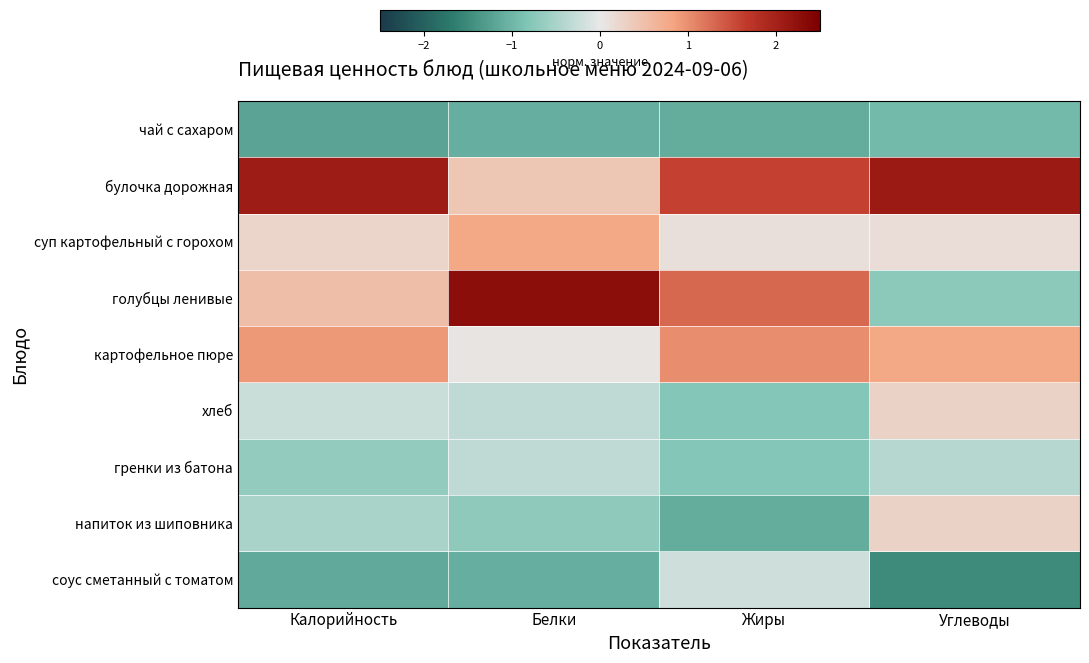

Reading left to right, list all the values displayed in this chart.

чай с сахаром: Калорийность=-1.2	Белки=-1.1	Жиры=-1.1	Углеводы=-0.9
булочка дорожная: Калорийность=2.1	Белки=0.4	Жиры=1.6	Углеводы=2.1
суп картофельный с горохом: Калорийность=0.2	Белки=0.8	Жиры=0.1	Углеводы=0.1
голубцы ленивые: Калорийность=0.5	Белки=2.3	Жиры=1.3	Углеводы=-0.7
картофельное пюре: Калорийность=0.9	Белки=0.0	Жиры=1.0	Углеводы=0.8
хлеб: Калорийность=-0.3	Белки=-0.3	Жиры=-0.8	Углеводы=0.3
гренки из батона: Калорийность=-0.7	Белки=-0.3	Жиры=-0.8	Углеводы=-0.4
напиток из шиповника: Калорийность=-0.5	Белки=-0.7	Жиры=-1.1	Углеводы=0.3
соус сметанный с томатом: Калорийность=-1.1	Белки=-1.1	Жиры=-0.2	Углеводы=-1.5